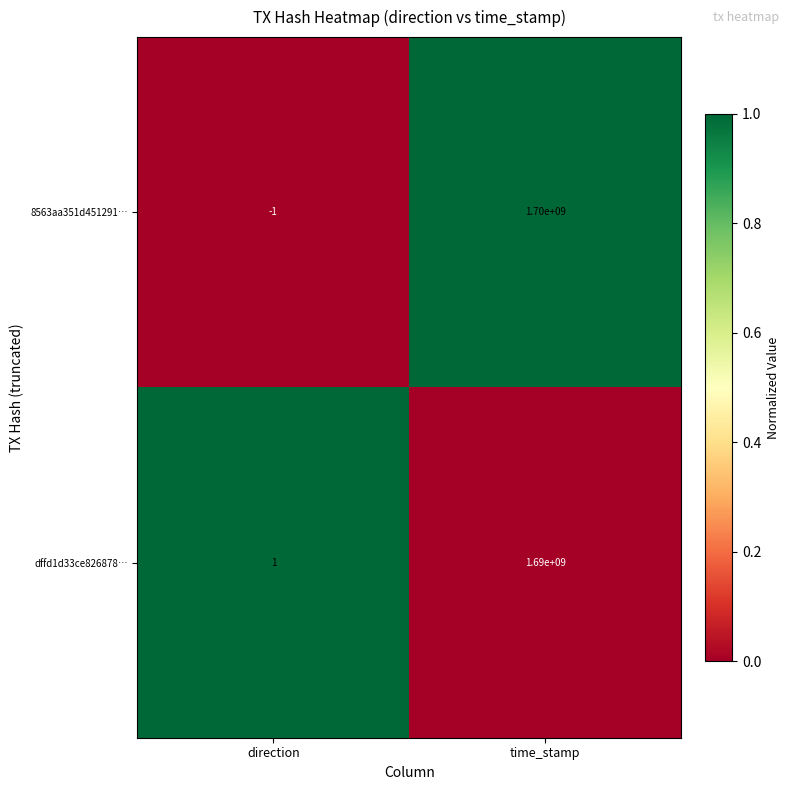

Where is 8563aa351d451291… nearest to the value 849999999?

direction